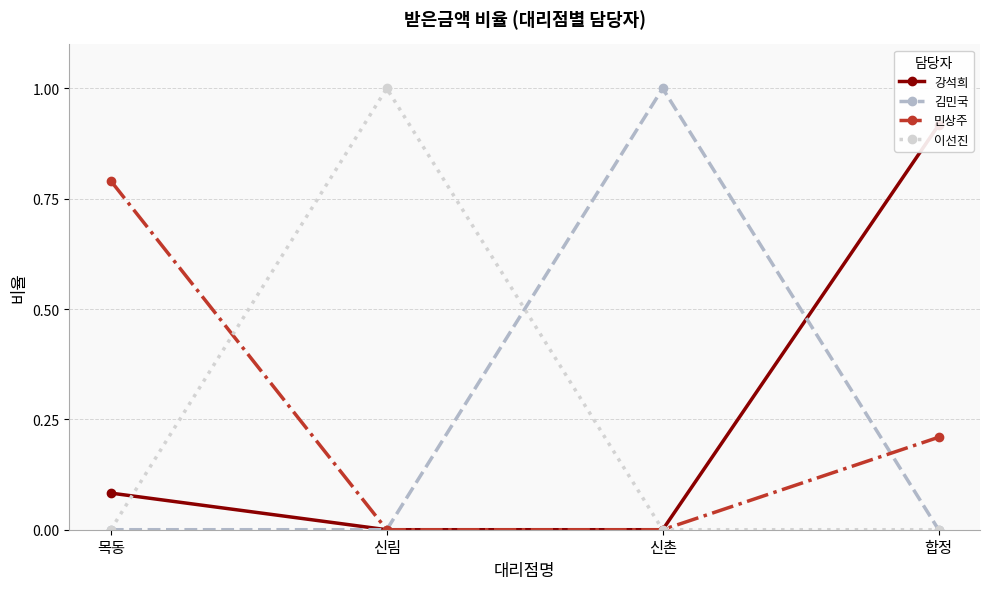

What is the maximum value shown in the chart?

1.0